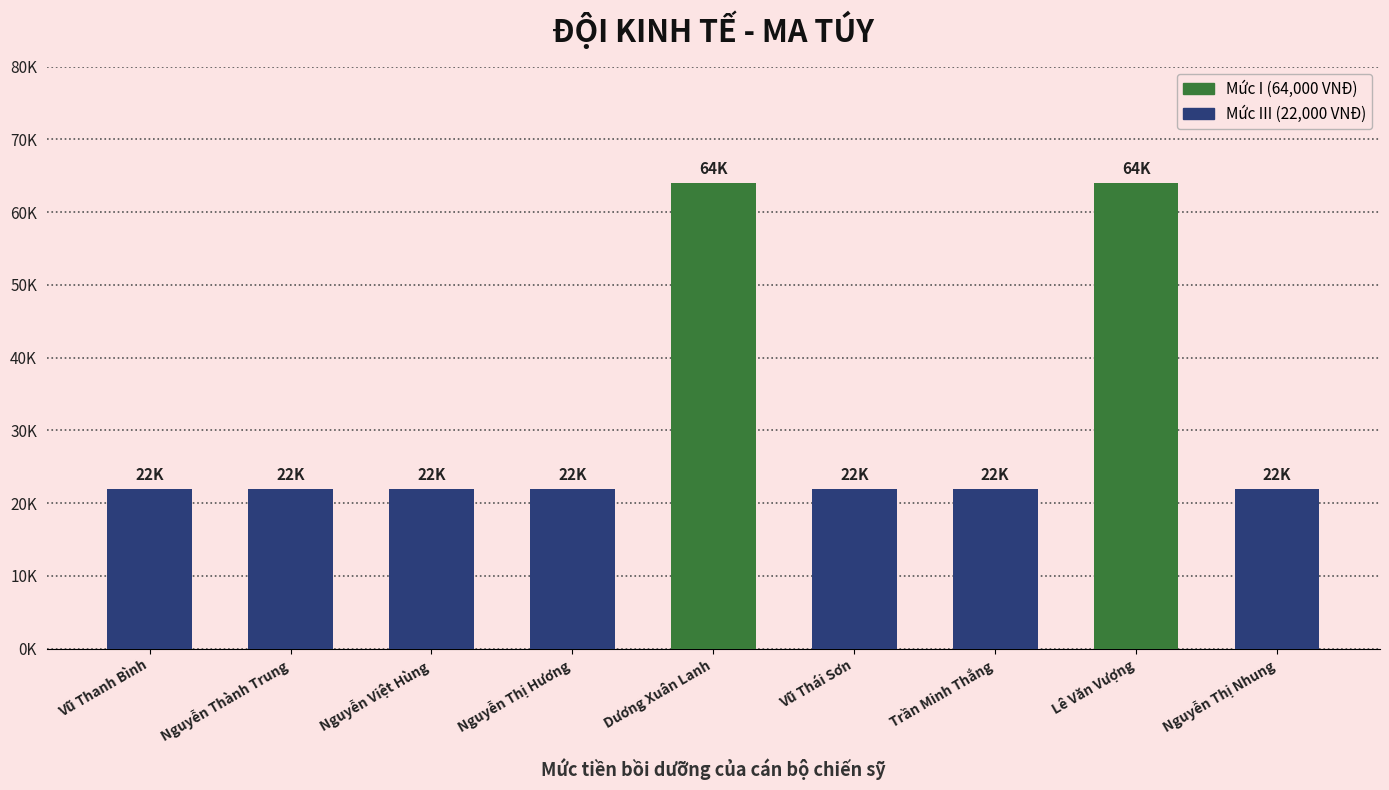

What is the maximum value shown in the chart?

64000